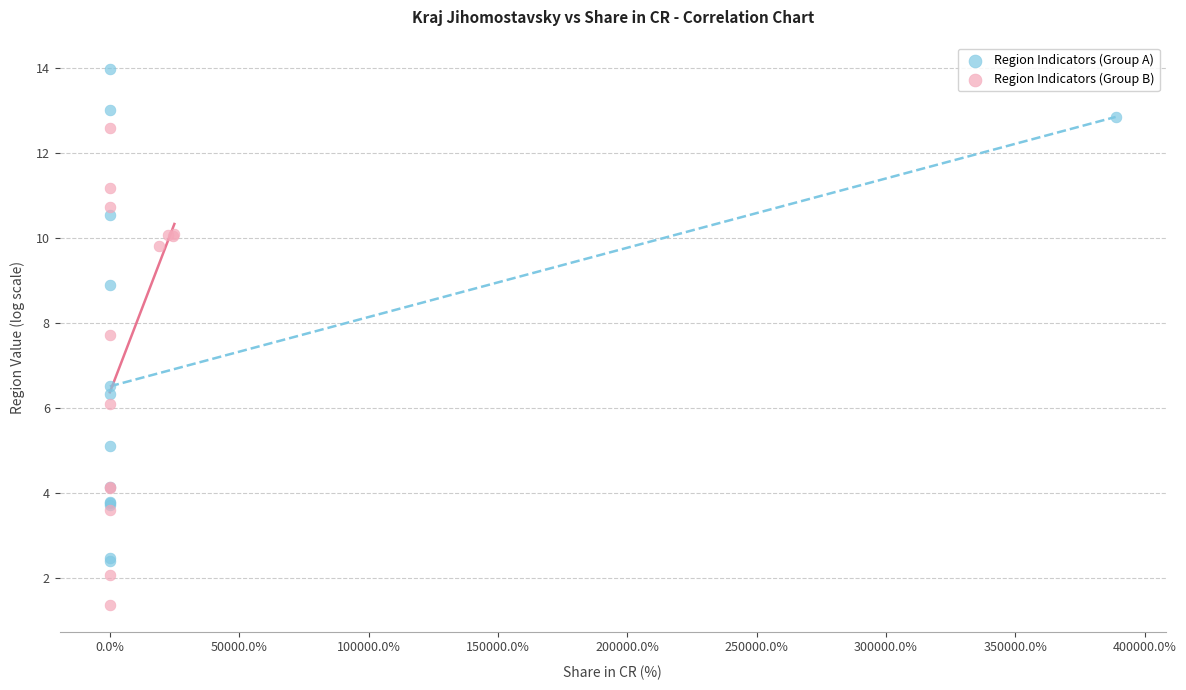

Which series contains the highest Y value?

Region Indicators (Group A)